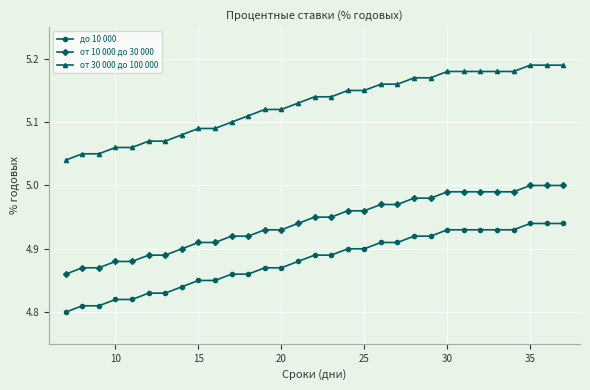

At how many categories does at least one series exceed 4?

31